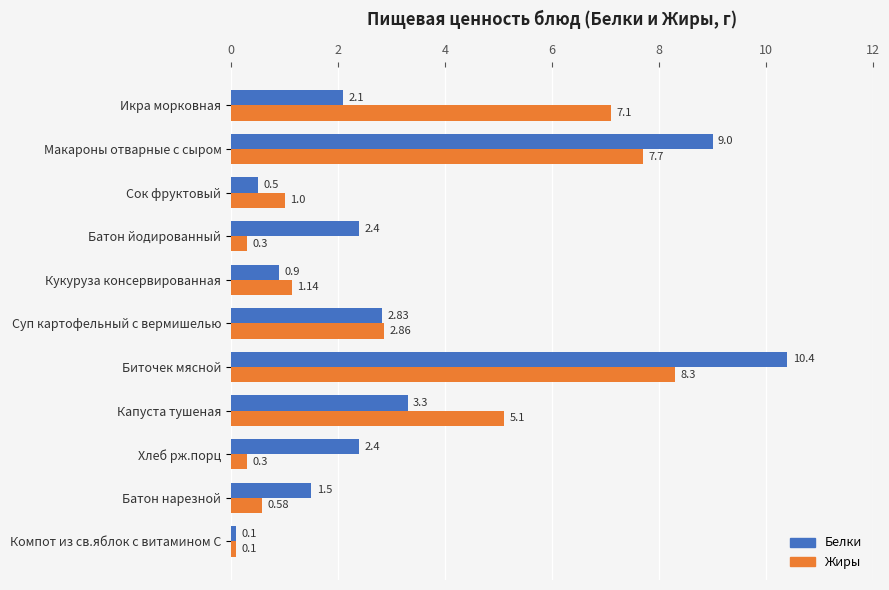

Where is Белки nearest to the value 5?

Капуста тушеная